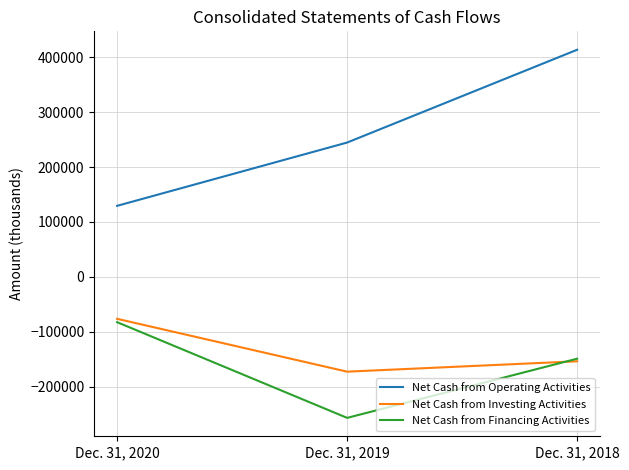

At which category is the sum across all series the highest?

Dec. 31, 2018